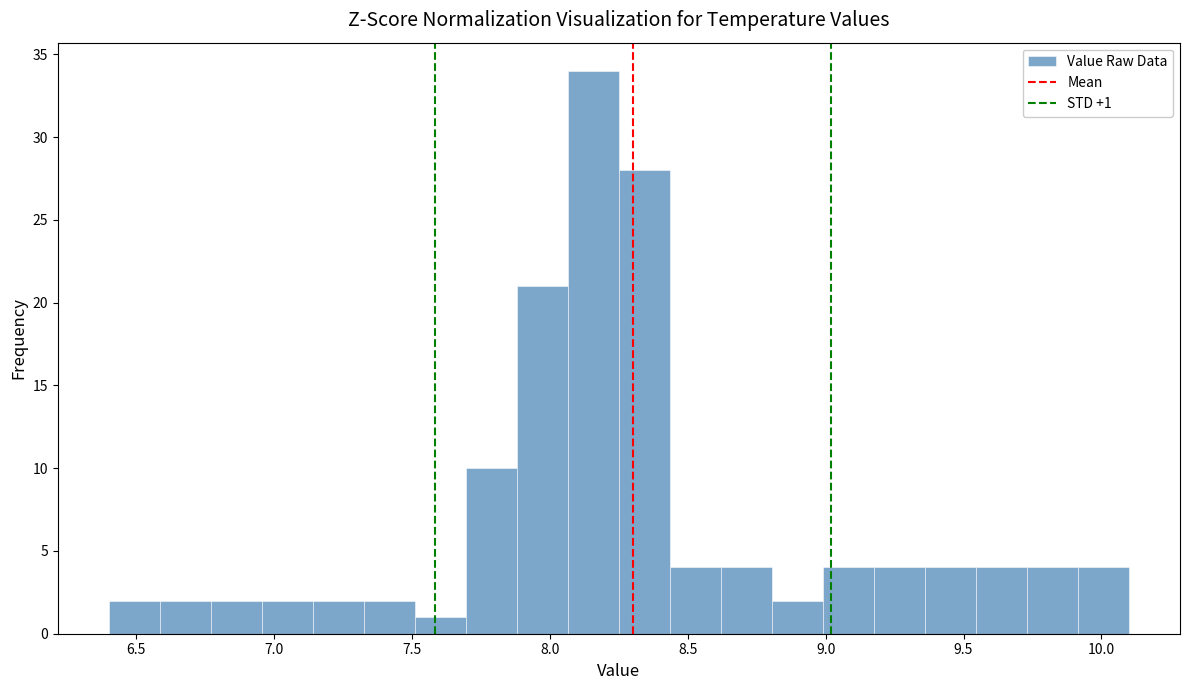

Around what value on the x-axis is the tallest bar? Give the approximate position of its centre, as read against the axis.

8.15